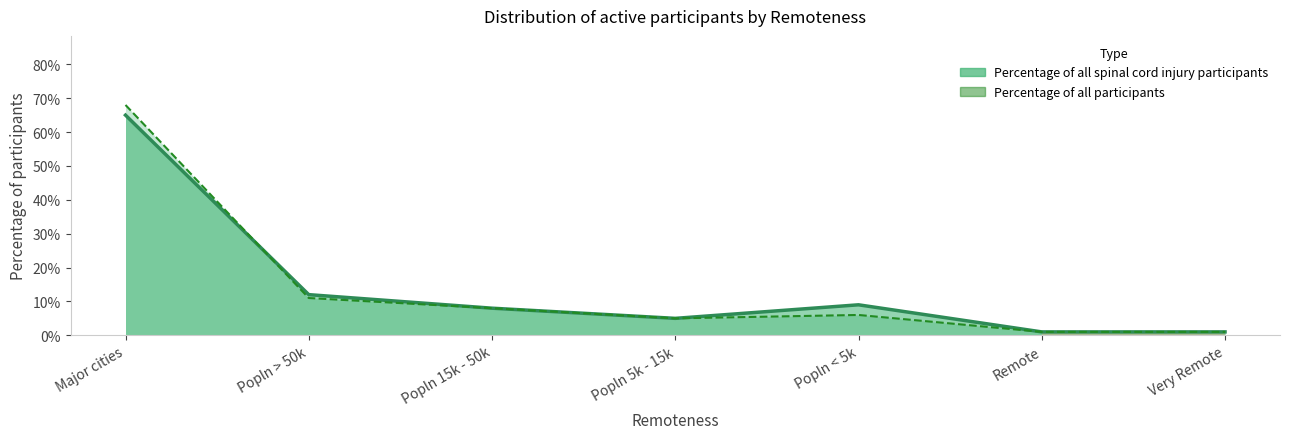

Is the value of spinal cord injury at Remote greater than the value of All participants at Popln > 50k?

No